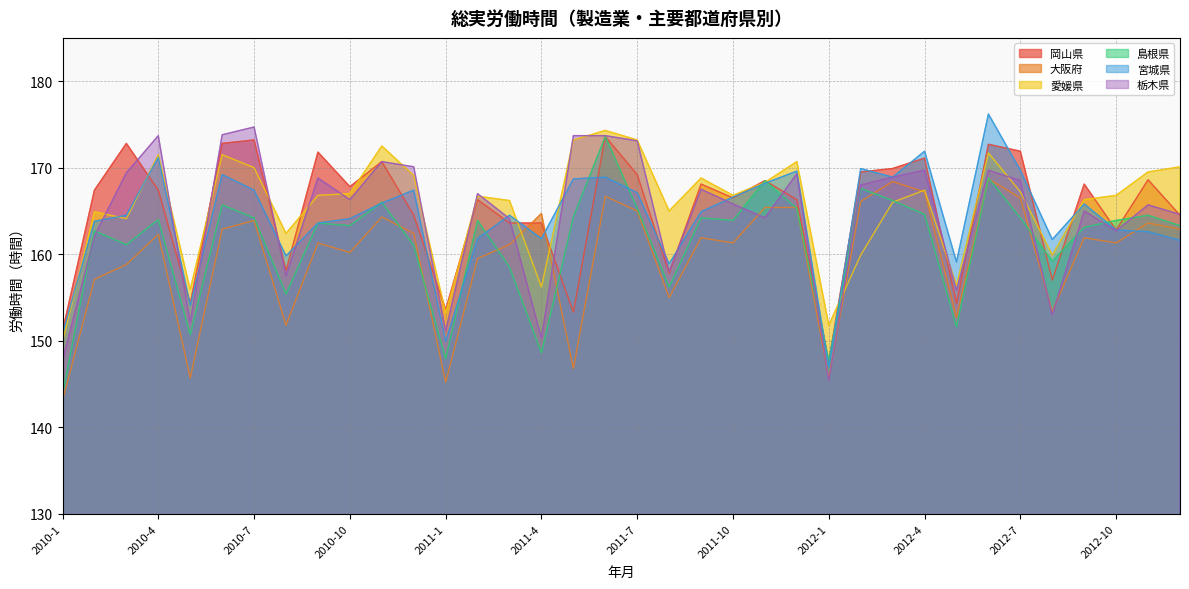

How many intersections are there between 岡山県 and 島根県?

7